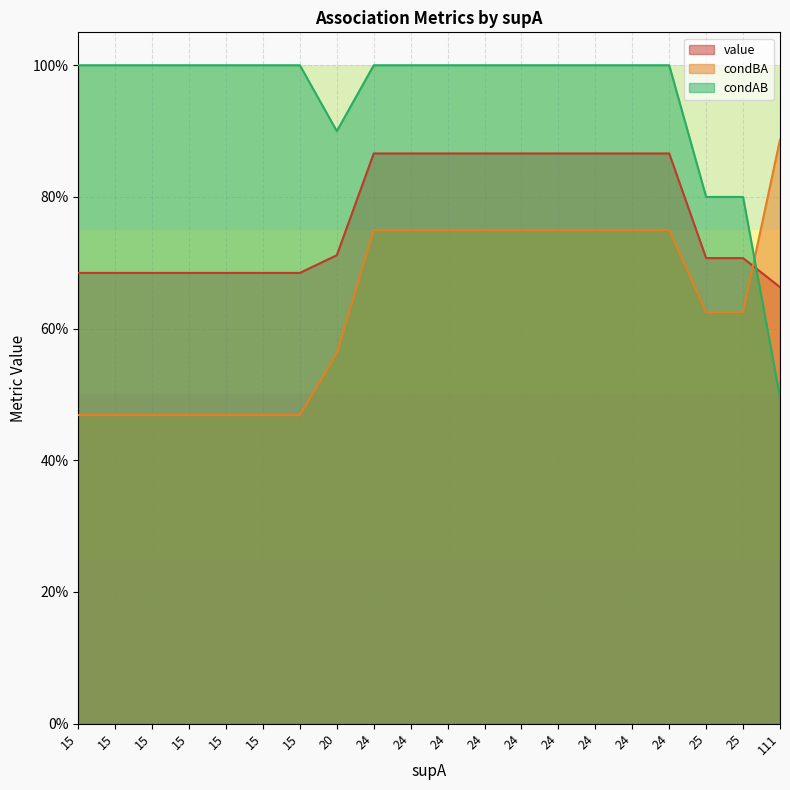

What is the lowest value of the condAB series?

0.5